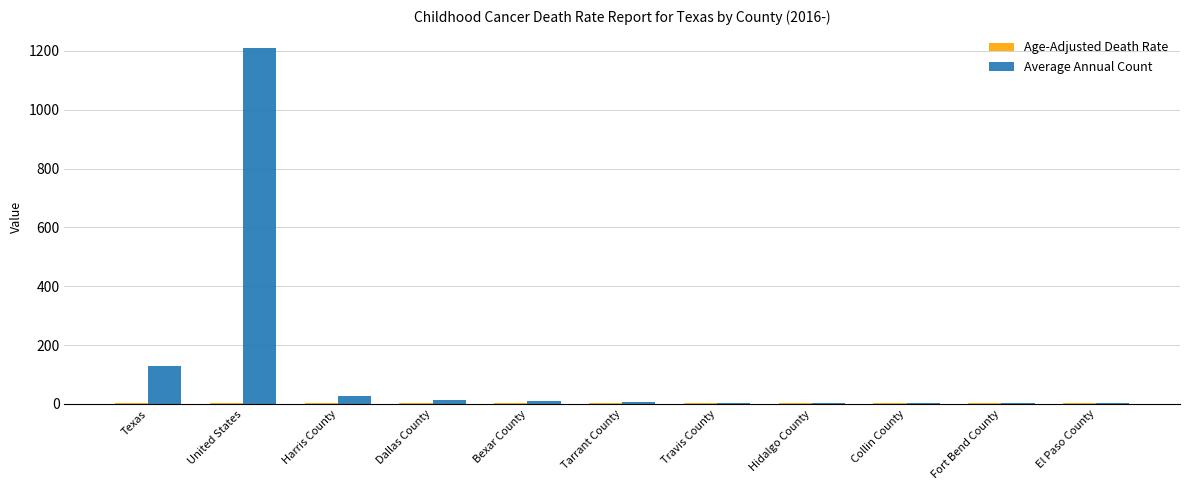

Count the number of categories in the chart.

11